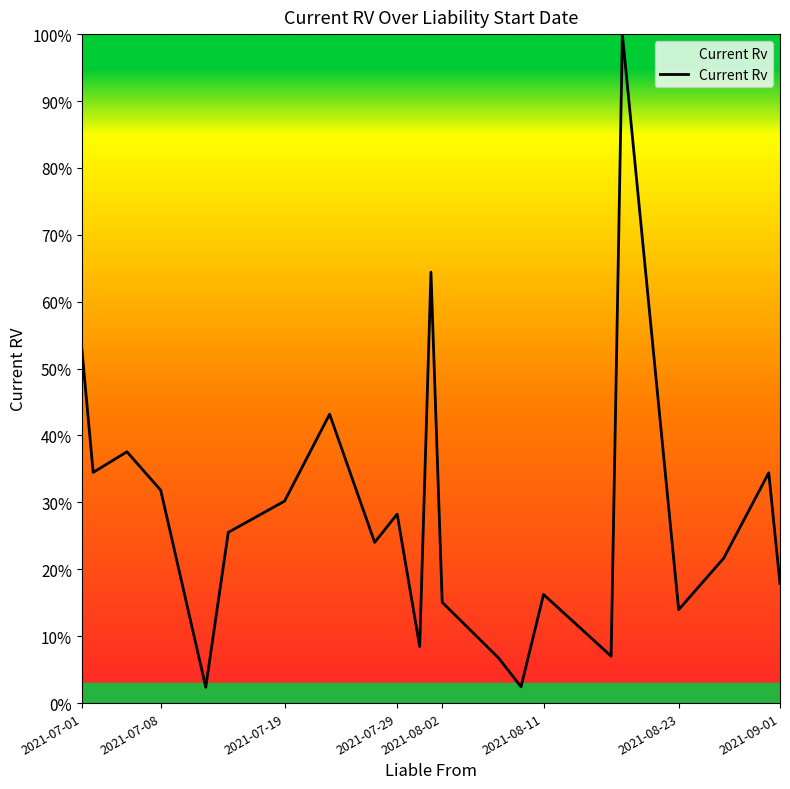

Does the chart display data point markers on the line(s)?

No